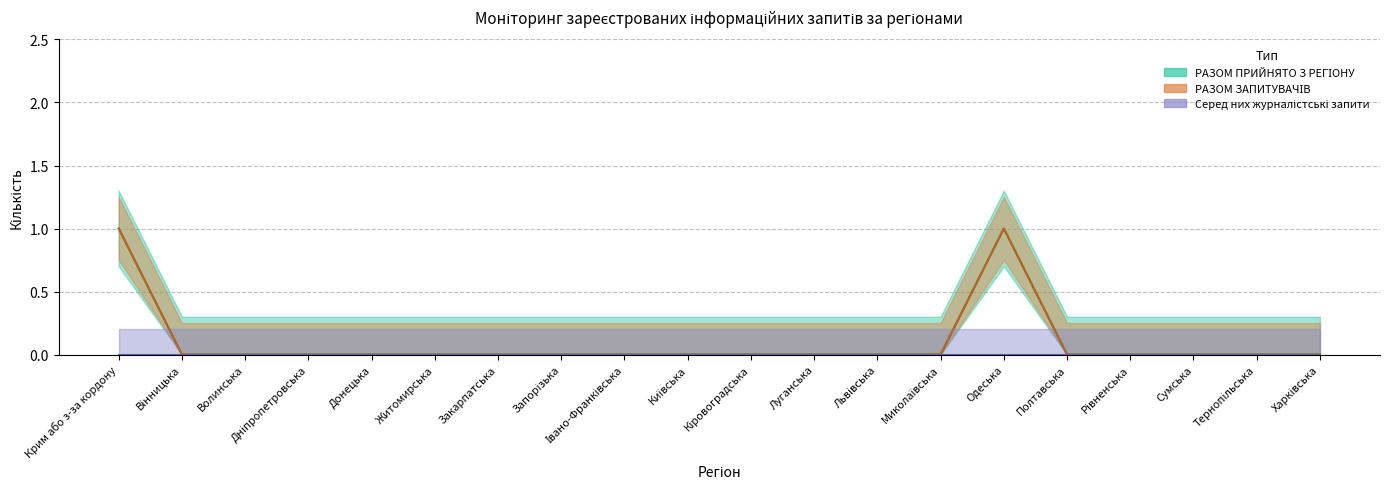

In РАЗОМ ПРИЙНЯТО З РЕГІОНУ, how many points are higher than both neighbors (excluding endpoints)?

1